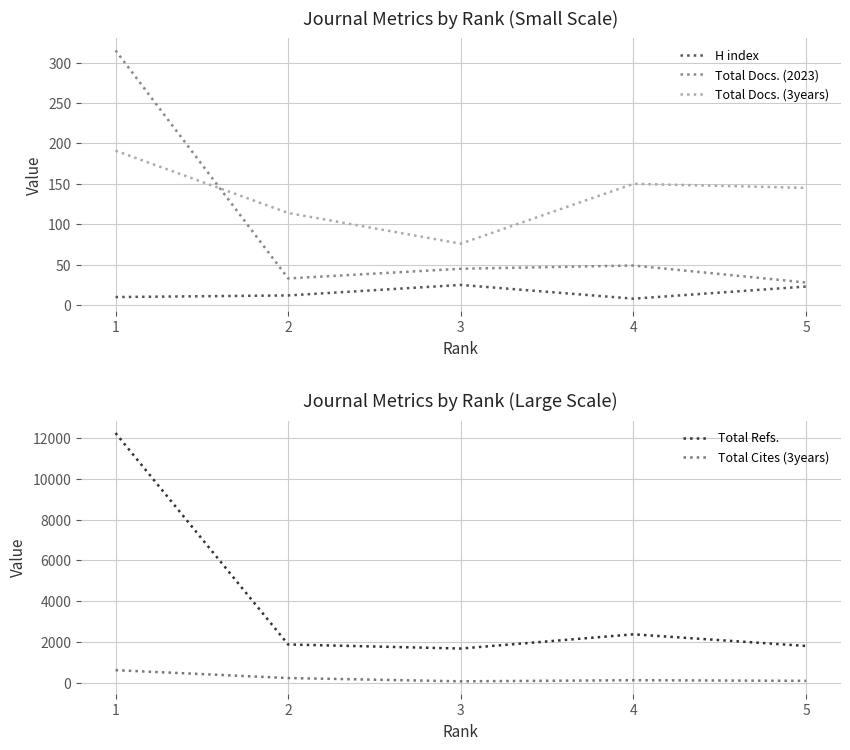

How many data points in H index are less than 12?

2